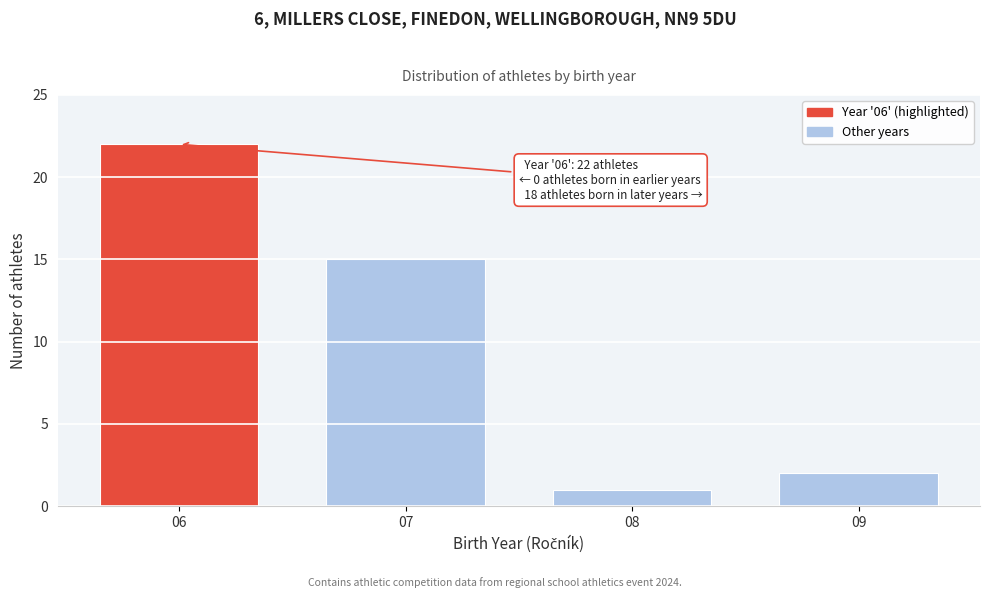

Reading left to right, extract all data points from this chart.

22	15	1	2